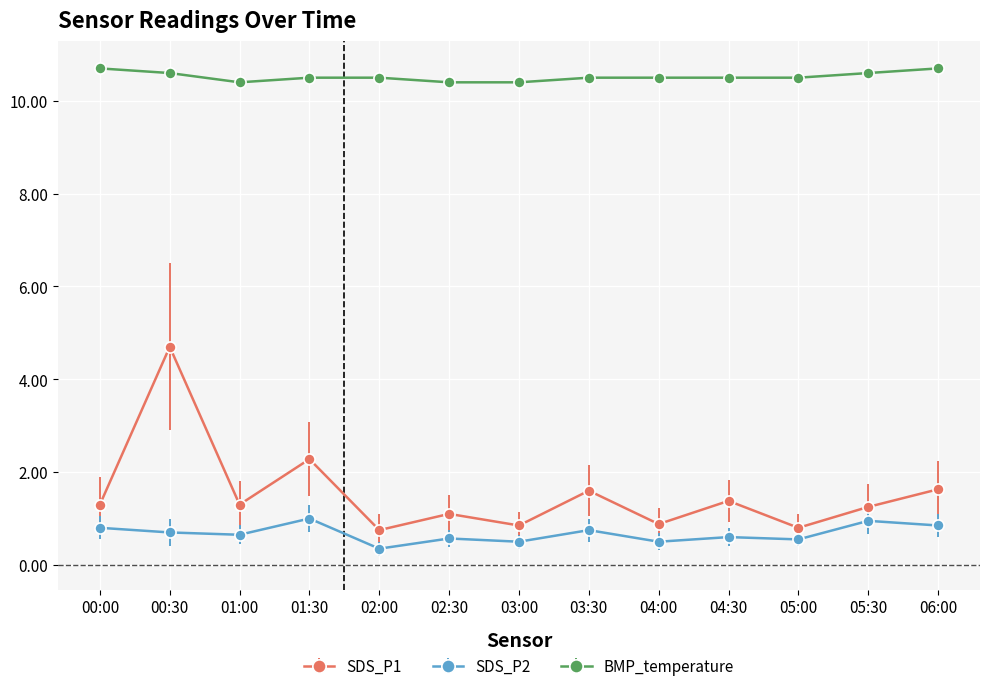

True or false: SDS_P1 has a value of 2.2 at 00:30.

False